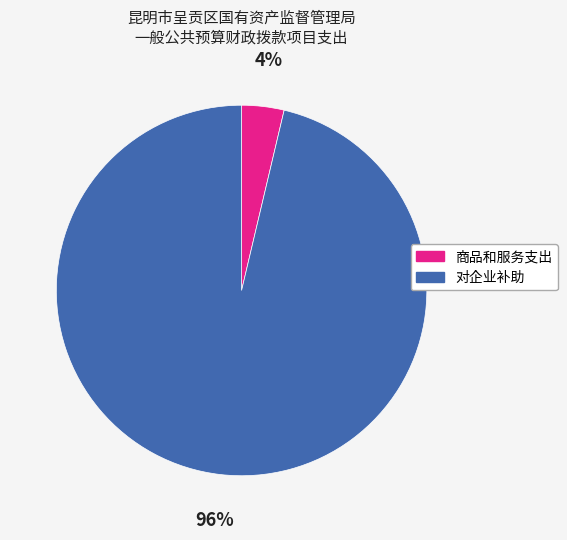

Is the sum of 商品和服务支出 and 对企业补助 greater than half?

Yes